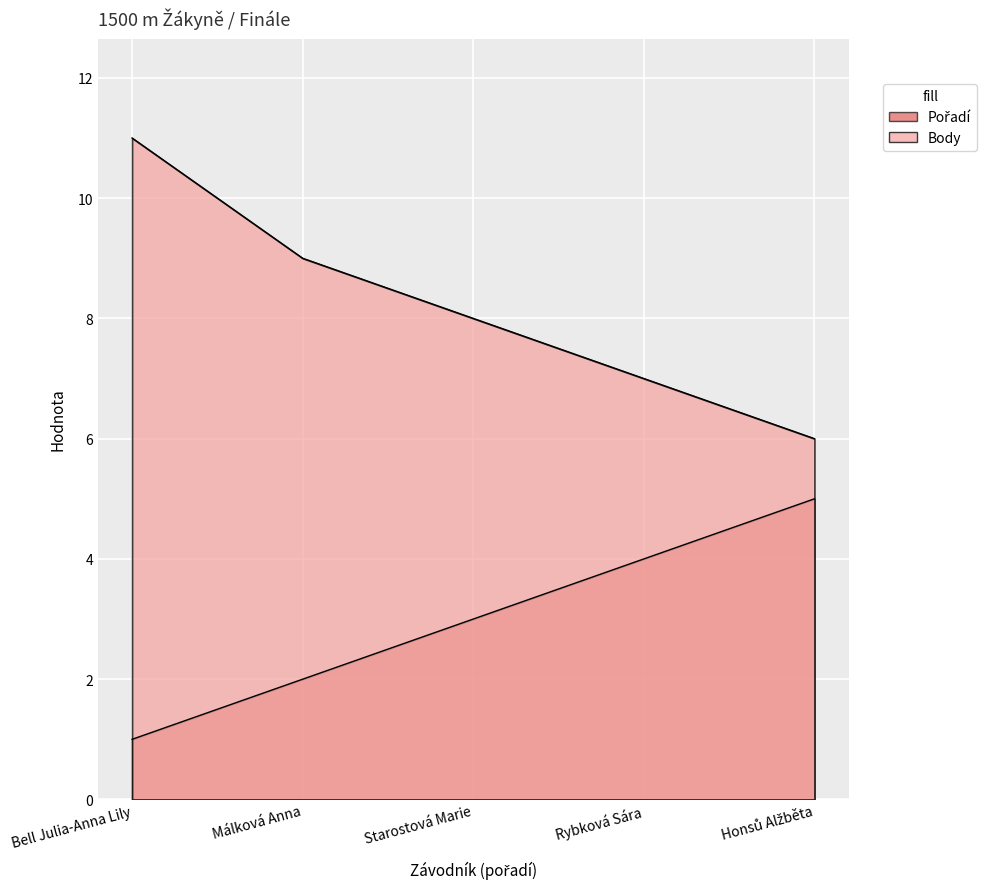

At which category is the sum across all series the highest?

Bell Julia-Anna Lily